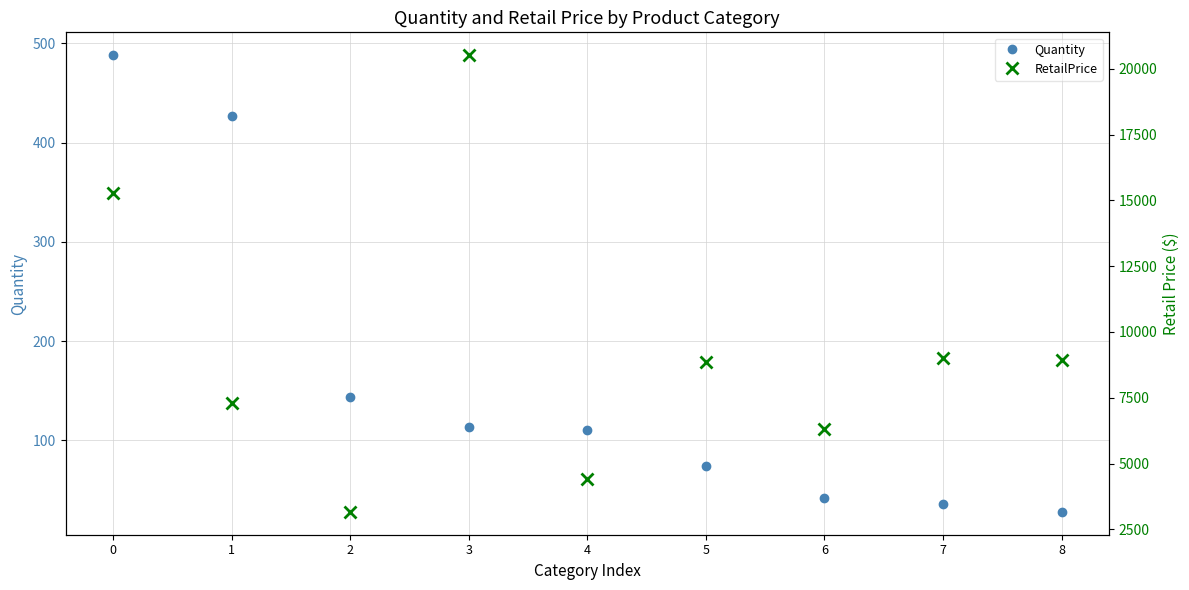

Rank the series at 1 from lowest to highest value.

Quantity, RetailPrice